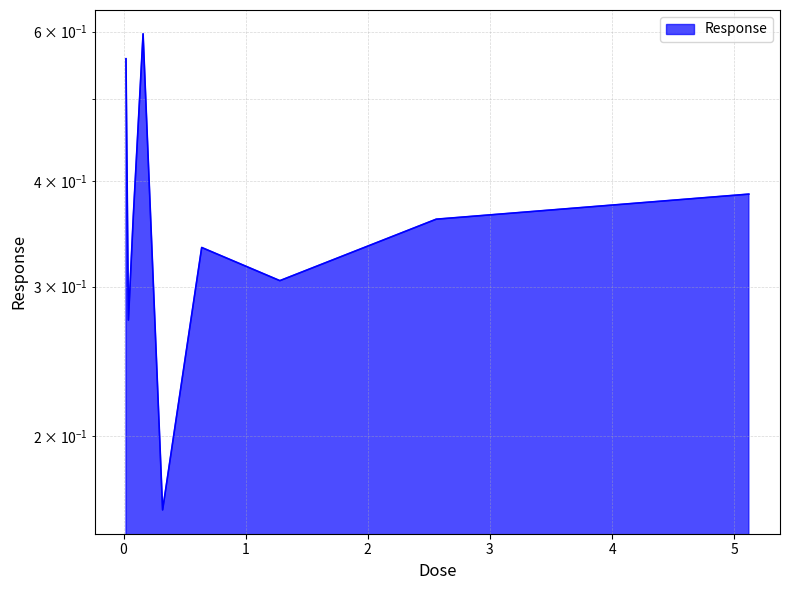

What is the approximate value at 0.08?

0.4